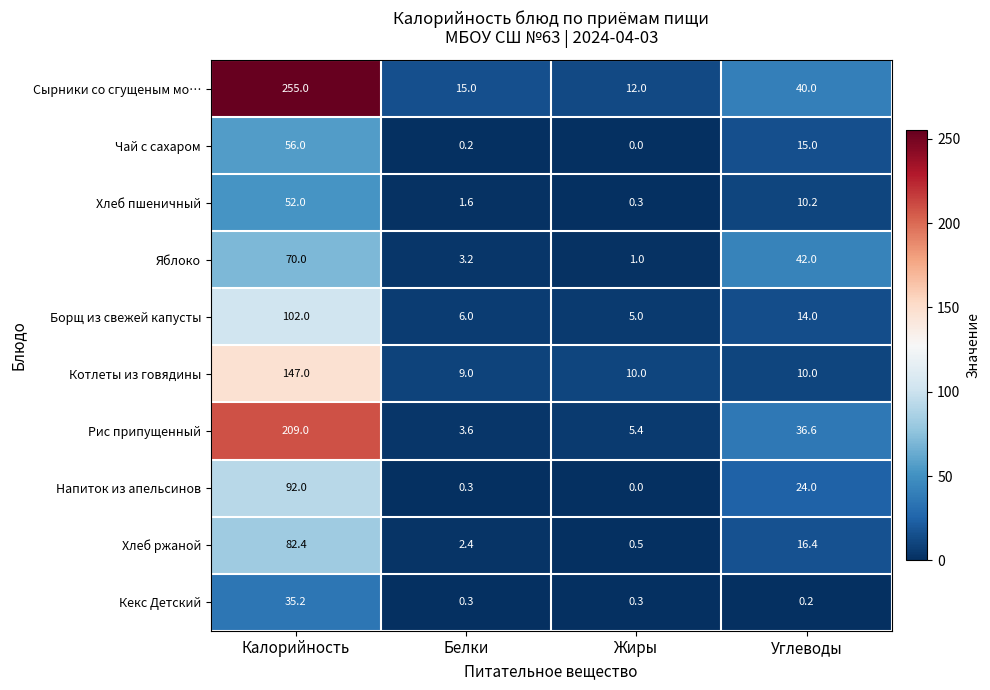

Count the number of categories in the chart.

4